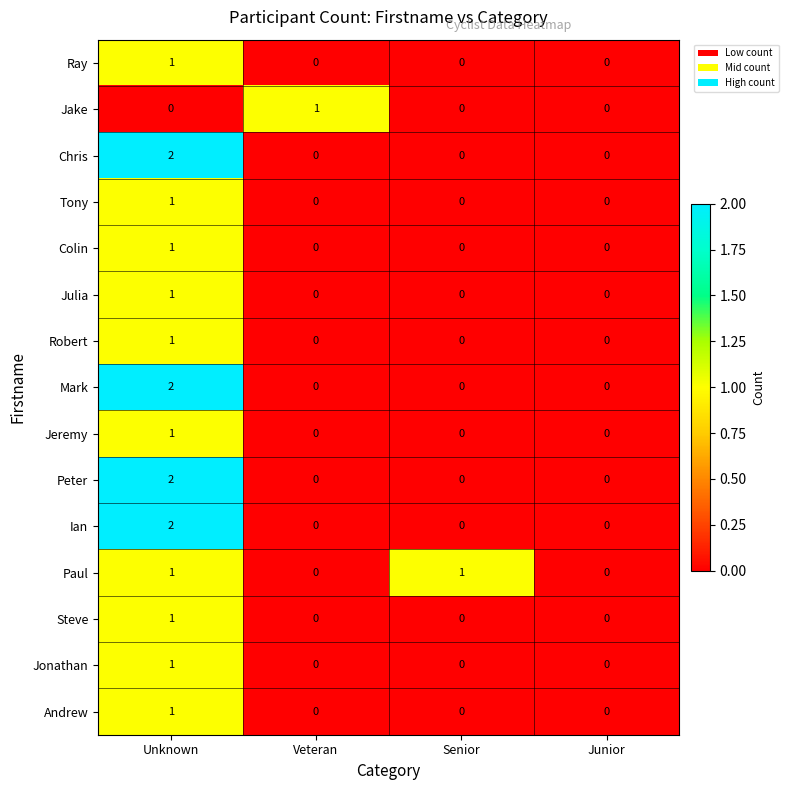

What is the difference between the highest and lowest values at Senior?

1